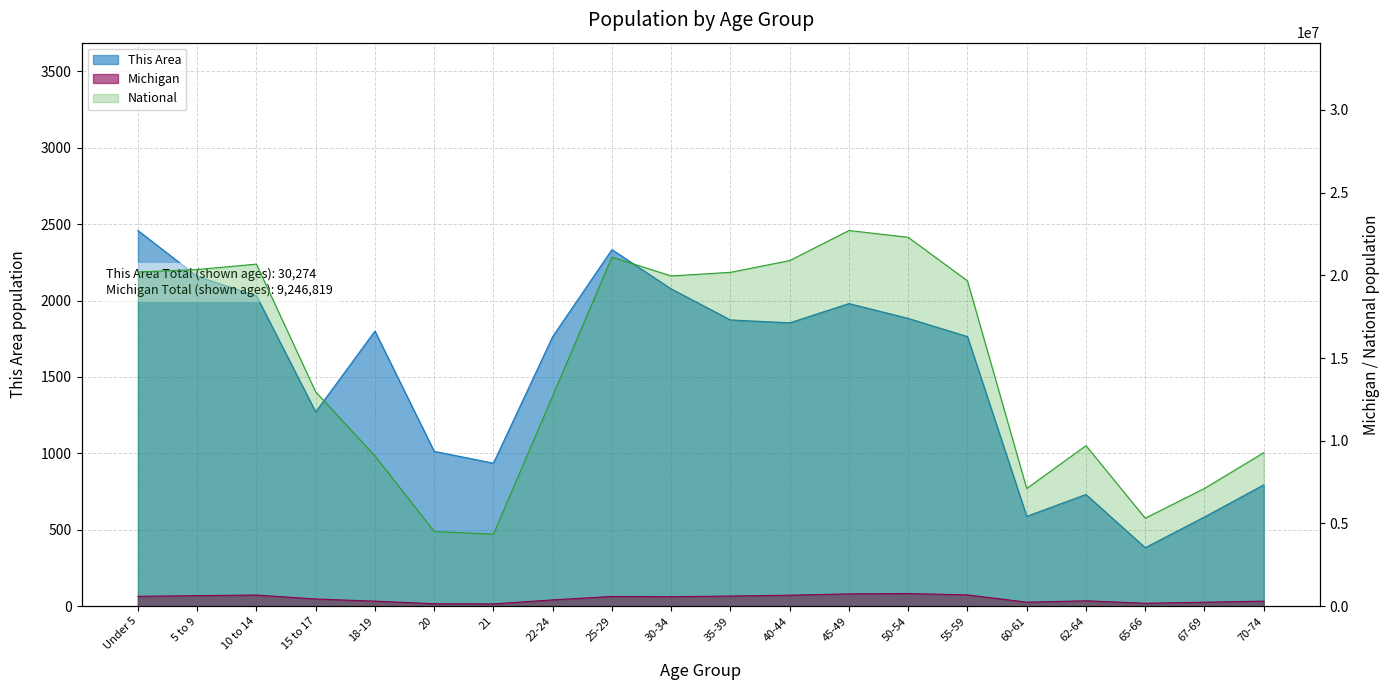

At how many categories does at least one series exceed 21707154?

2